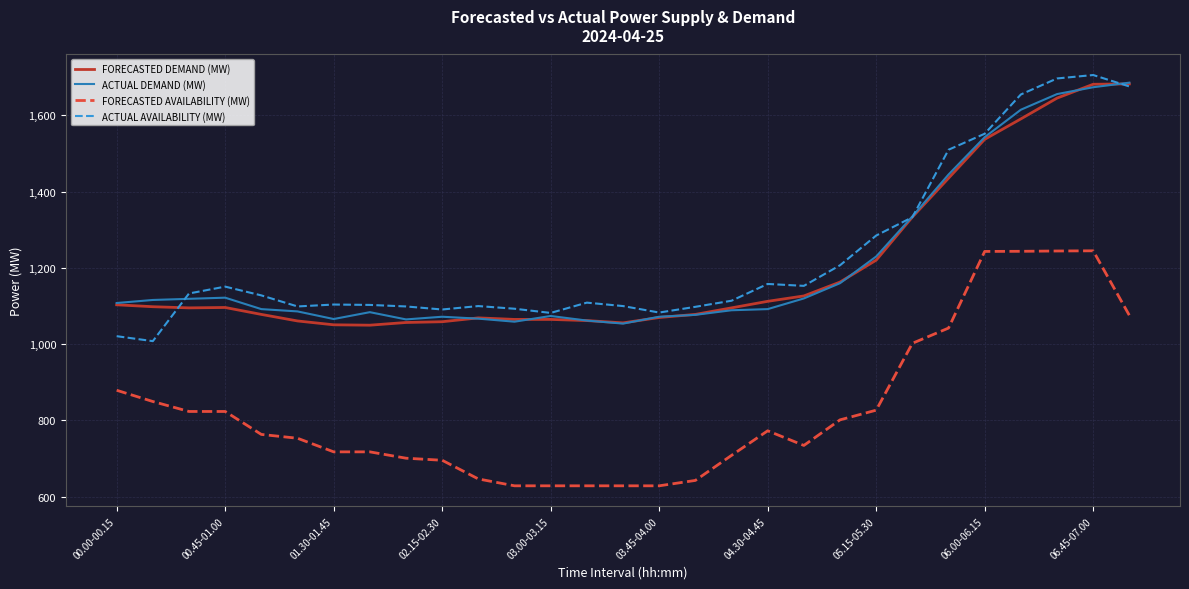

What is the minimum value for ACTUAL AVAILABILITY (MW)?

1008.0